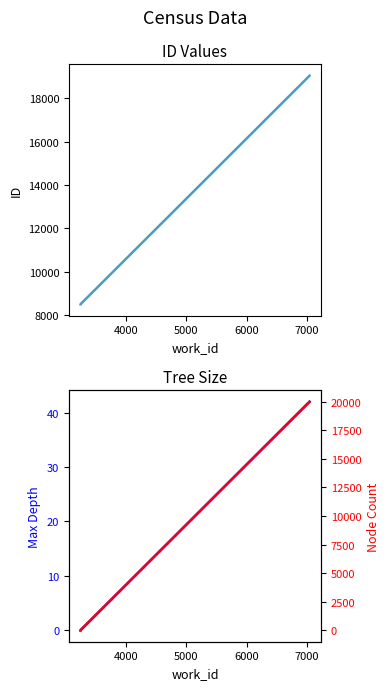

True or false: Node Count and Max Depth cross at least once.

False